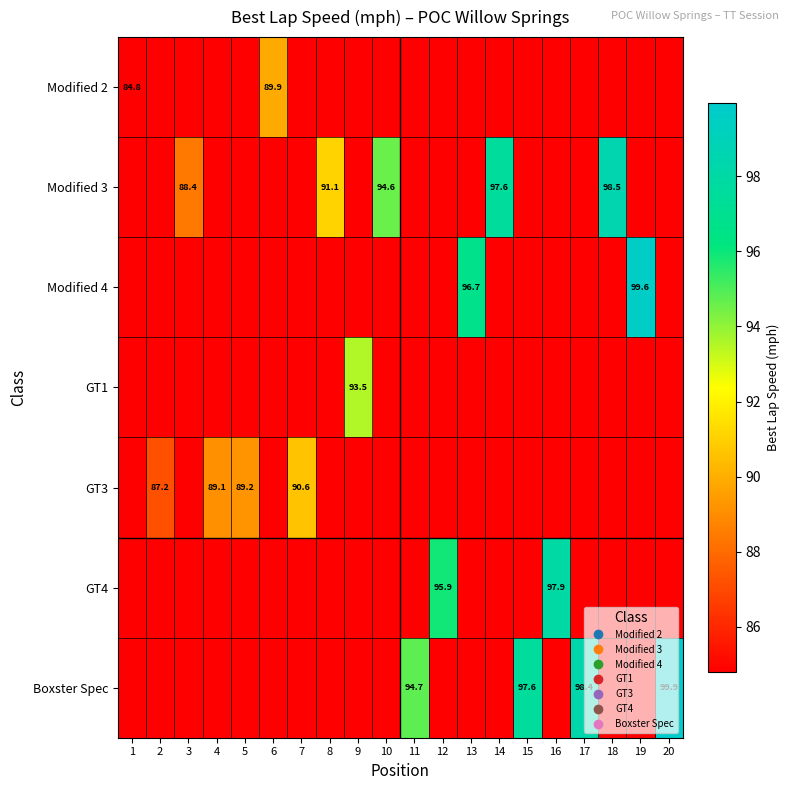

What is the difference between the maximum and minimum values in the Modified 2 series?

5.1